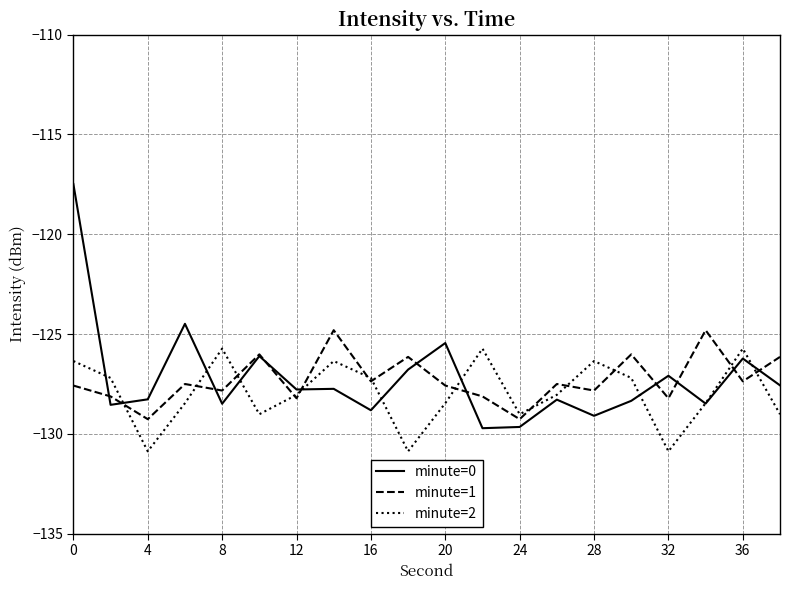

What is the greatest value displayed?

-117.5